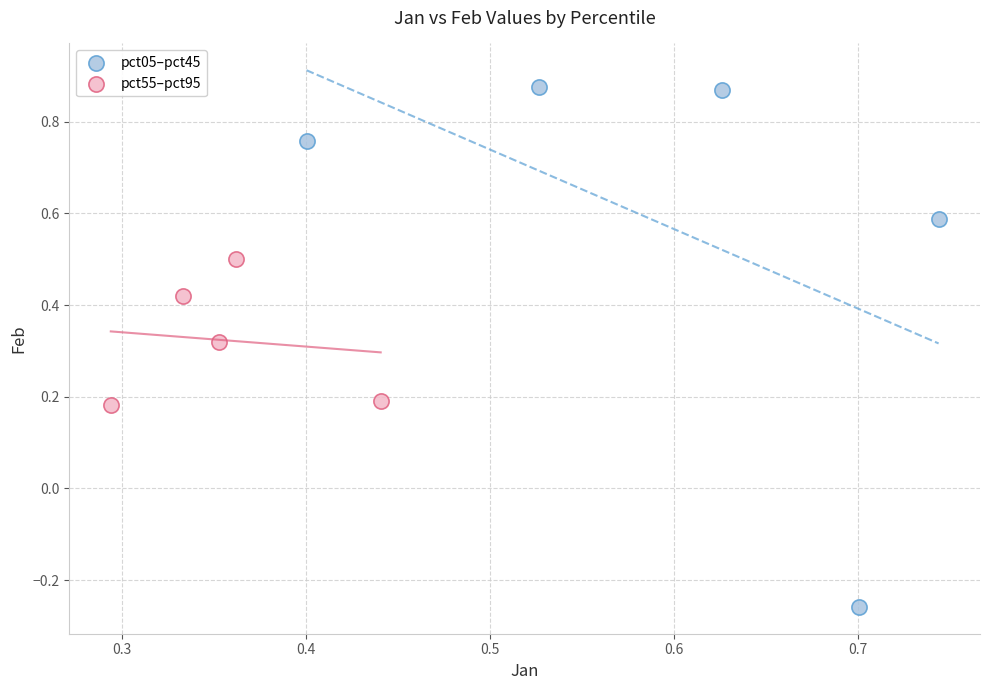

Which series reaches the minimum Y coordinate?

pct05–pct45